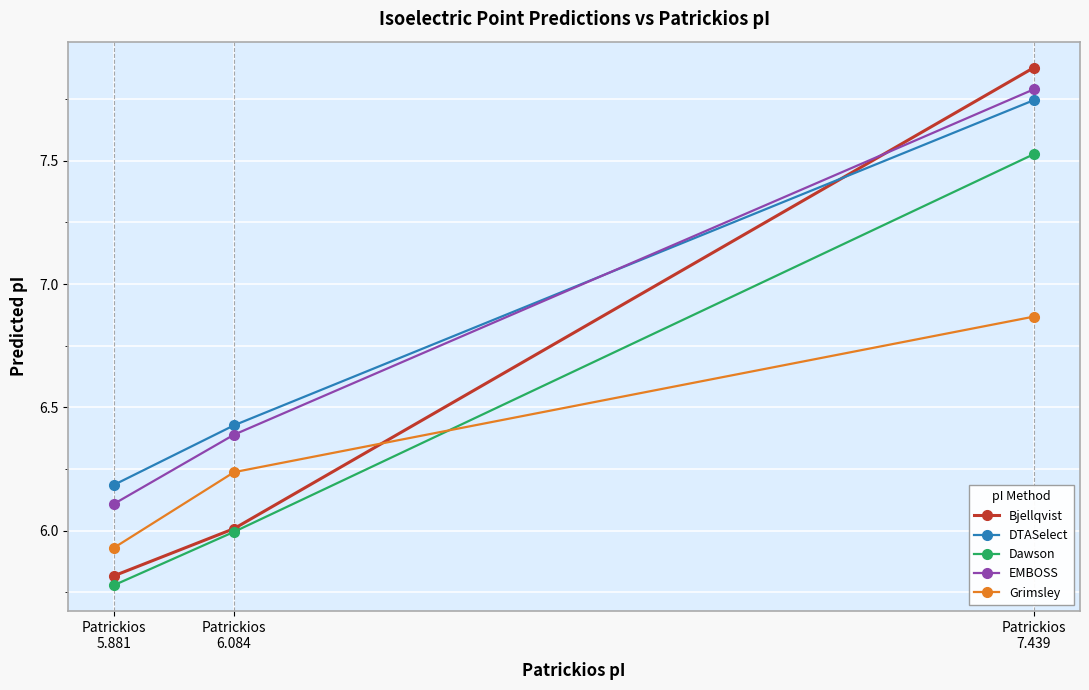

What is the spread (max minus min) of values at Patrickios
6.084?

0.4